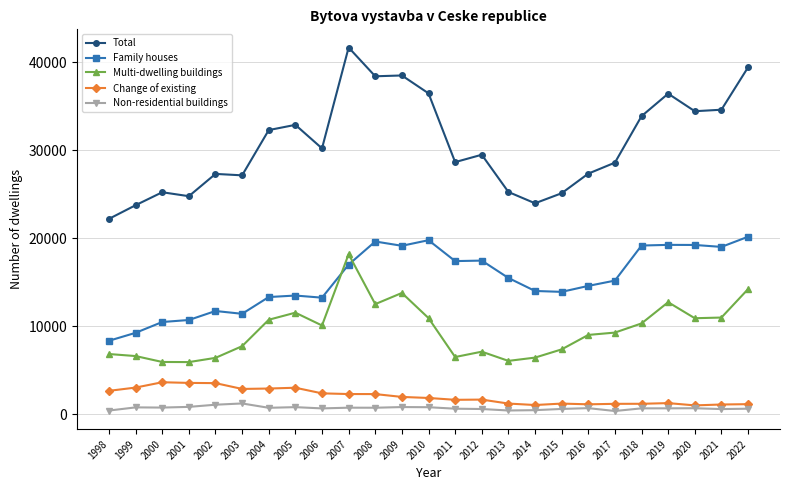

List the series in order of their peak value, lowest first.

Non-residential buildings, Change of existing, Multi-dwelling buildings, Family houses, Total